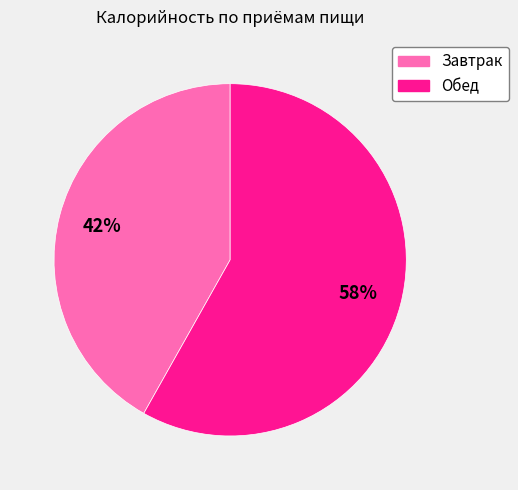

The Завтрак slice represents 53% of the pie. True or false?

False